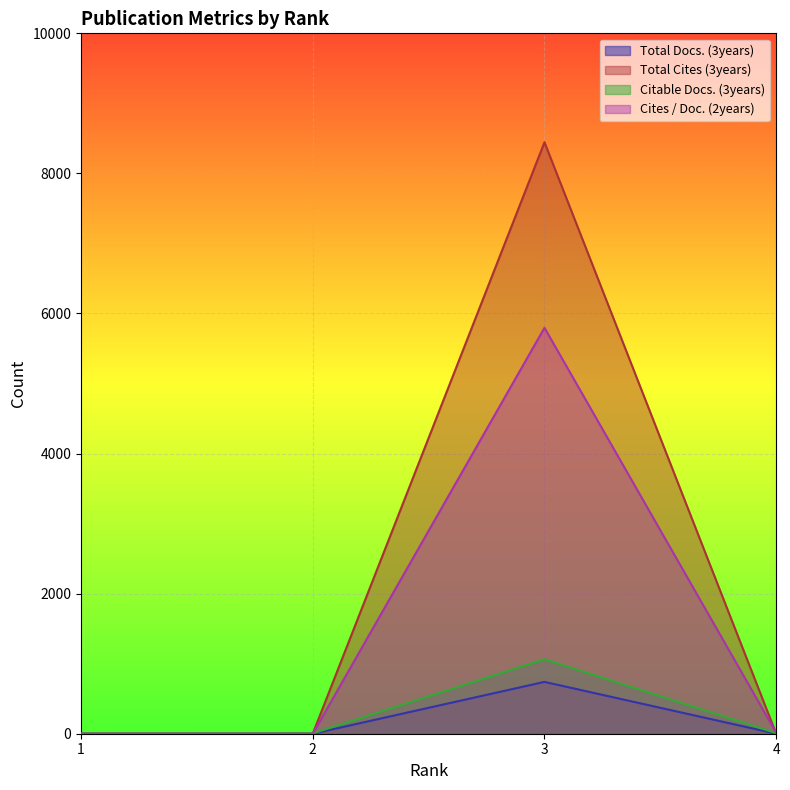

True or false: Citable Docs. (3years) has a value of 9 at 4.

True